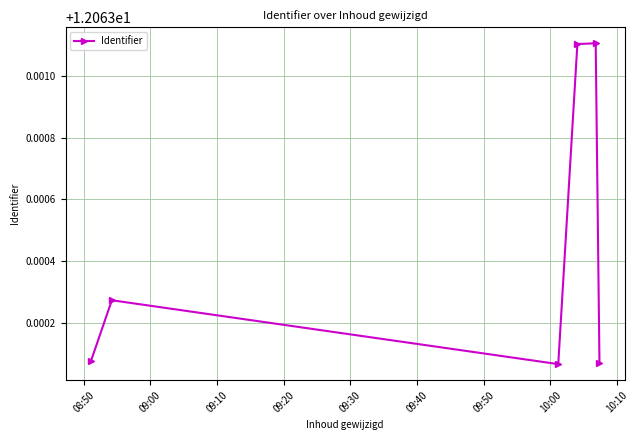

Count the values in the range 12 to 13.

6